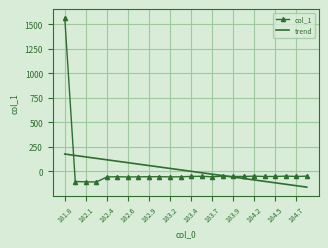

Rank the series by their maximum value, from lowest to highest.

trend, col_1